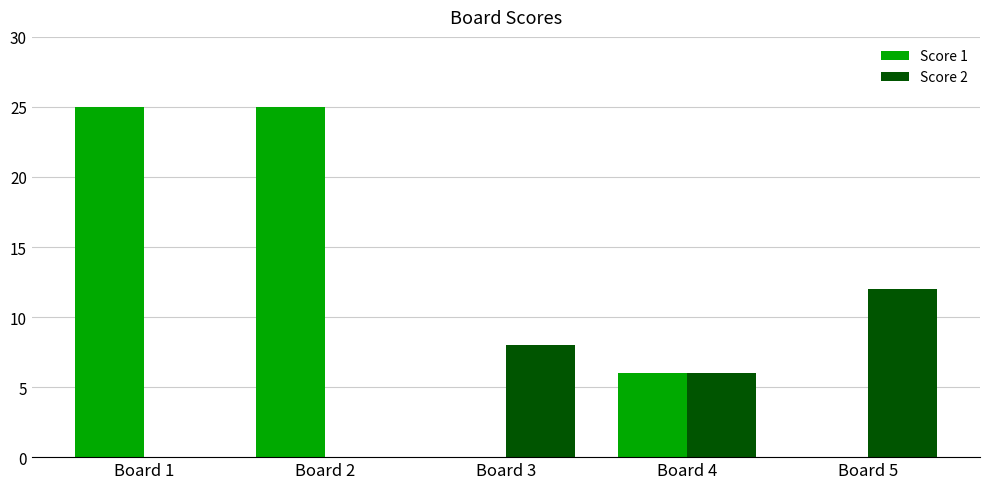

Reading right to left, extract all data points from this chart.

Score 1: Board 5=0	Board 4=6	Board 3=0	Board 2=25	Board 1=25
Score 2: Board 5=12	Board 4=6	Board 3=8	Board 2=0	Board 1=0